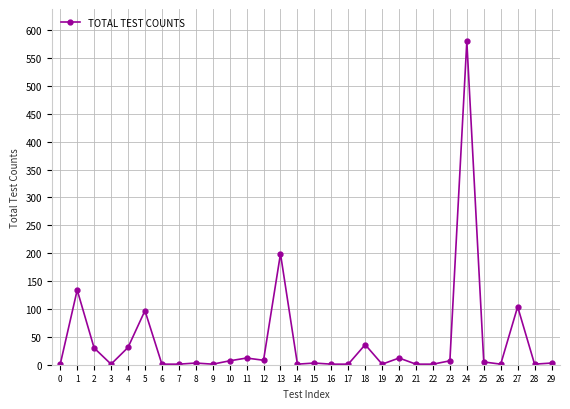

At which category does the data reach its first local peak?

1